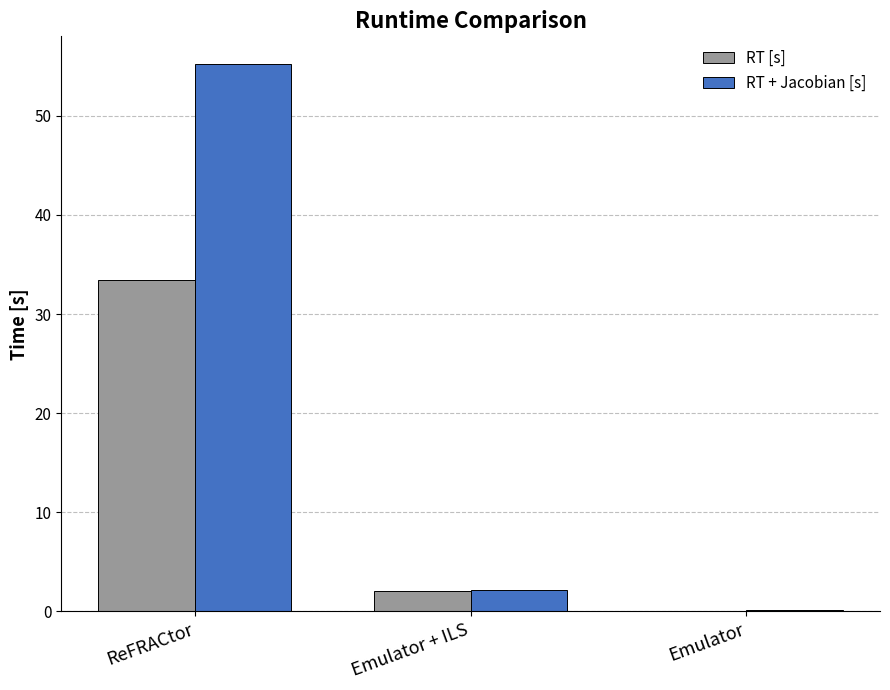

True or false: RT [s] has a value of 2.1 at Emulator + ILS.

True